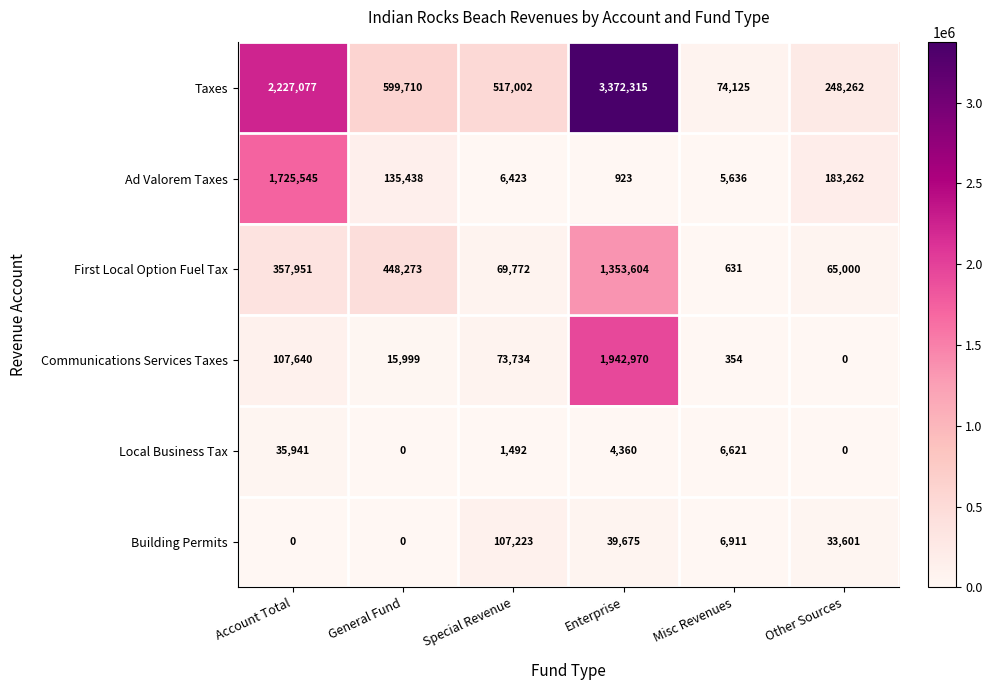

At which label does Ad Valorem Taxes first exceed 135438?

Account Total